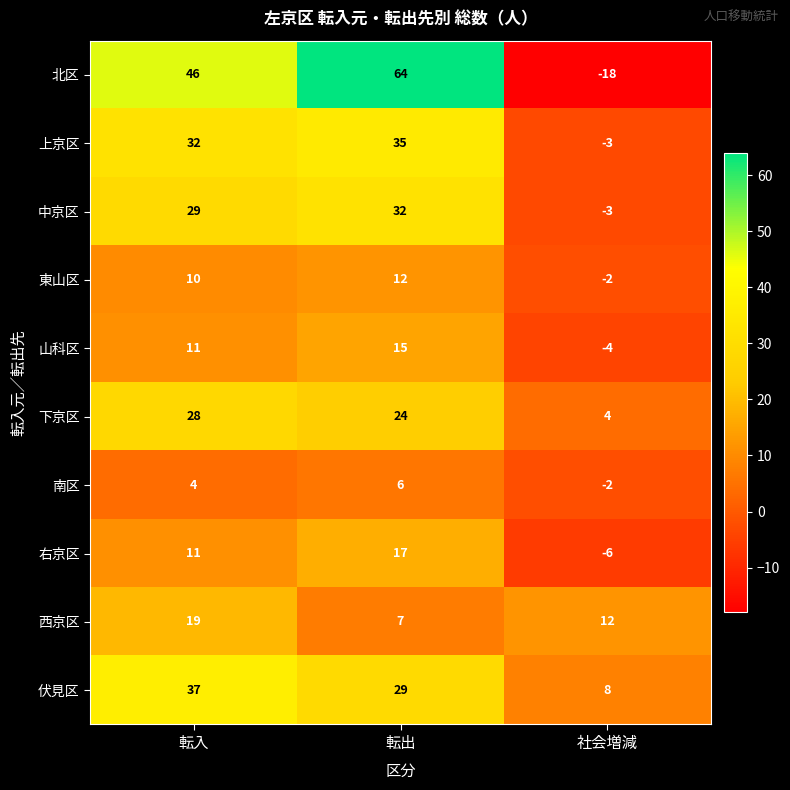

At how many categories does at least one series exceed 0?

3